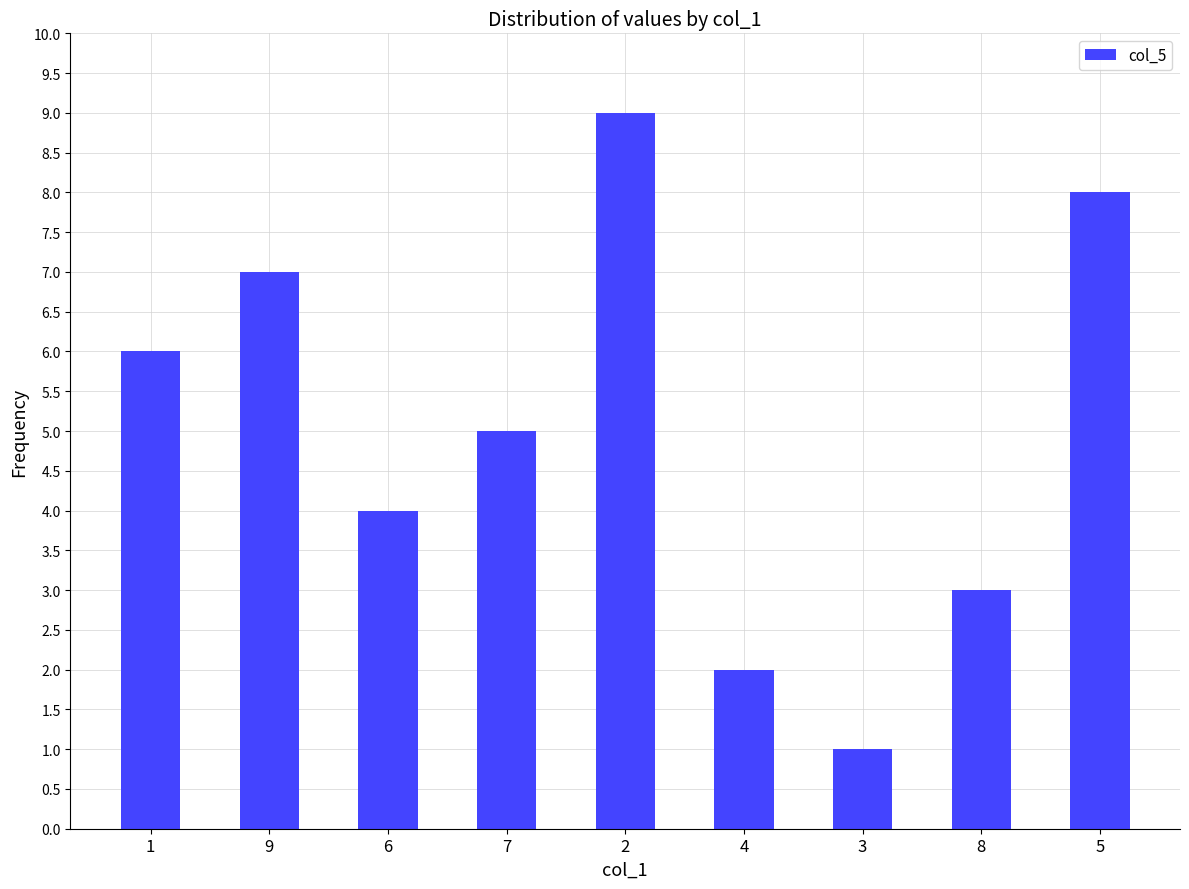

What is the label of the 2nd bar from the left?

9